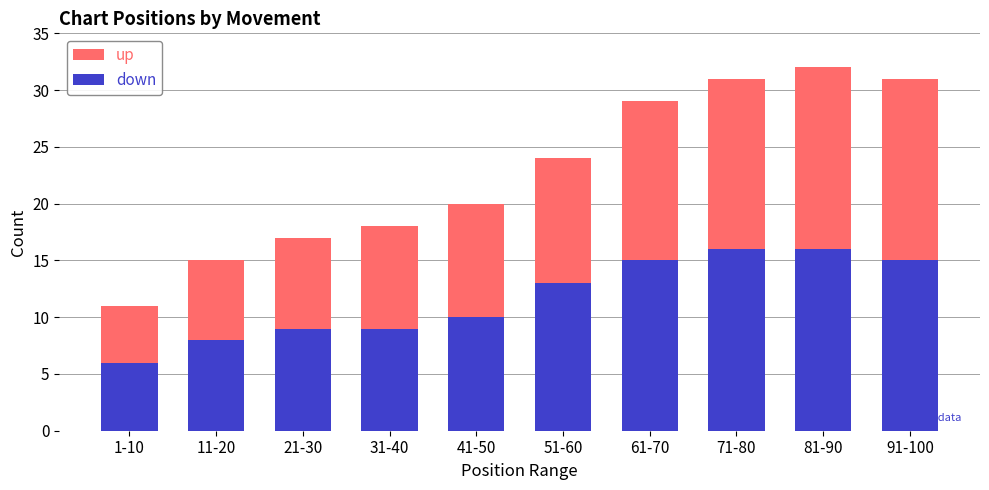

What is the difference between the second highest and second lowest values in the down series?

8